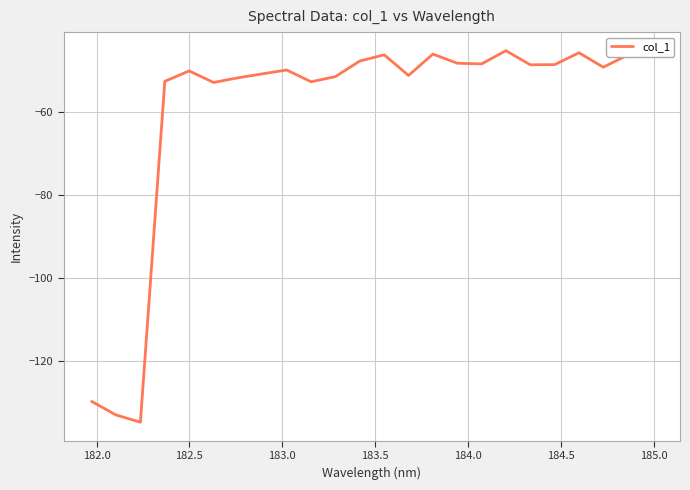

What is the greatest value displayed?

-45.3